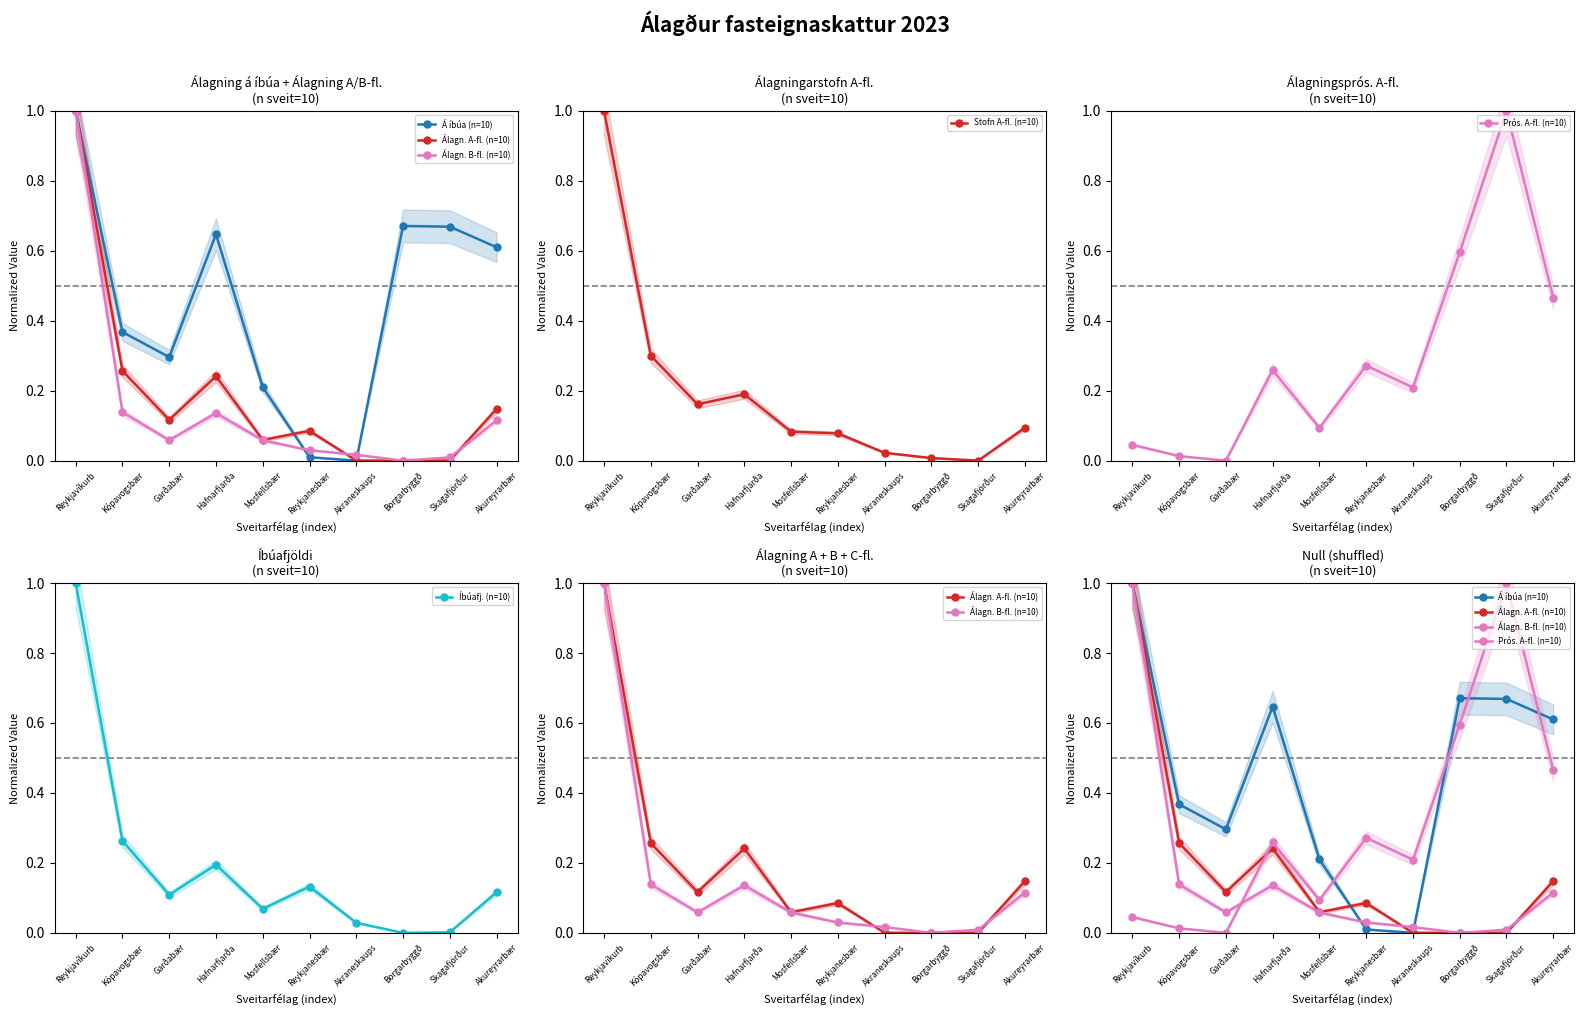

Reading left to right, transcribe all the data shown in this chart.

Á íbúa (n=10): 1.0	0.4	0.3	0.6	0.2	0.0	0.0	0.7	0.7	0.6
Álagn. A-fl. (n=10): 1.0	0.3	0.1	0.2	0.1	0.1	0.0	0.0	0.0	0.1
Álagn. B-fl. (n=10): 1.0	0.1	0.1	0.1	0.1	0.0	0.0	0.0	0.0	0.1
Stofn A-fl. (n=10): 1.0	0.3	0.2	0.2	0.1	0.1	0.0	0.0	0.0	0.1
Prós. A-fl. (n=10): 0.0	0.0	0.0	0.3	0.1	0.3	0.2	0.6	1.0	0.5
Íbúafj. (n=10): 1.0	0.3	0.1	0.2	0.1	0.1	0.0	0.0	0.0	0.1